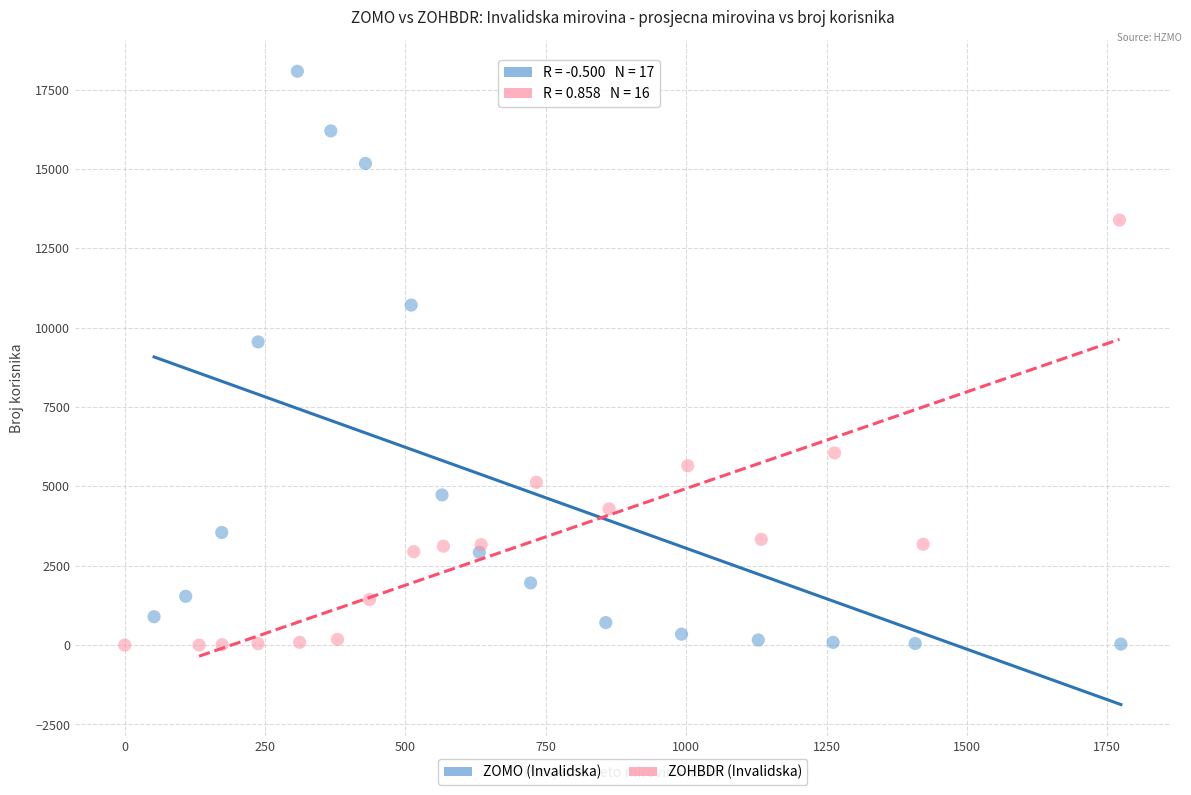

Which series has the largest Y range (max minus min)?

ZOMO (Invalidska)